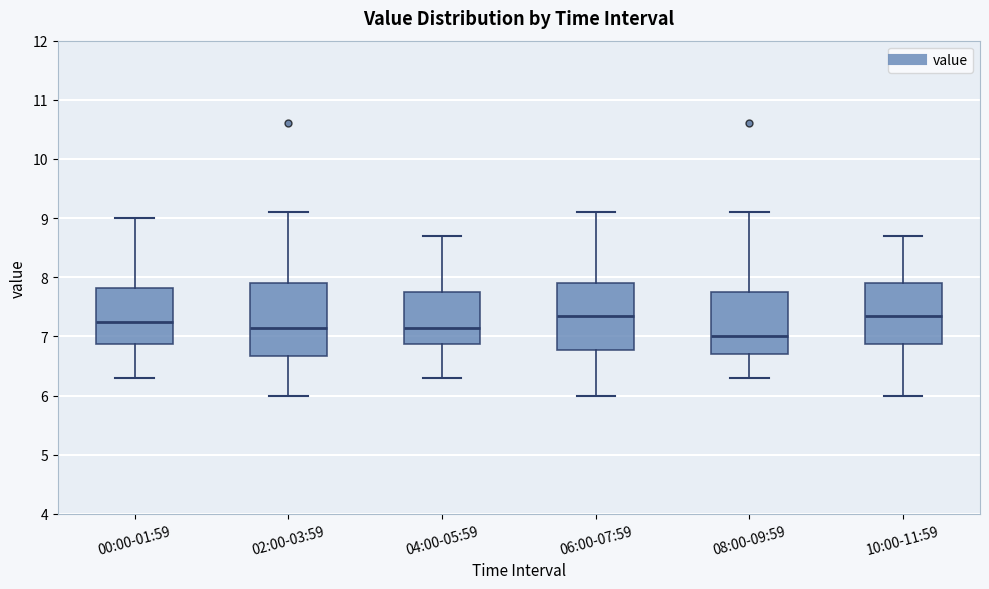

Reading left to right, read every box against the y-axis: the position of its median line, the range the box covers, and the ends of its whiskers. The values are not printed on the chart, so give them approximately, as read against the axis.

00:00-01:59: median 7.2, box 6.9 to 7.8, whiskers 6.3 to 9.0
02:00-03:59: median 7.2, box 6.7 to 7.9, whiskers 6.0 to 9.1
04:00-05:59: median 7.2, box 6.9 to 7.7, whiskers 6.3 to 8.7
06:00-07:59: median 7.4, box 6.8 to 7.9, whiskers 6.0 to 9.1
08:00-09:59: median 7.0, box 6.7 to 7.7, whiskers 6.3 to 9.1
10:00-11:59: median 7.4, box 6.9 to 7.9, whiskers 6.0 to 8.7